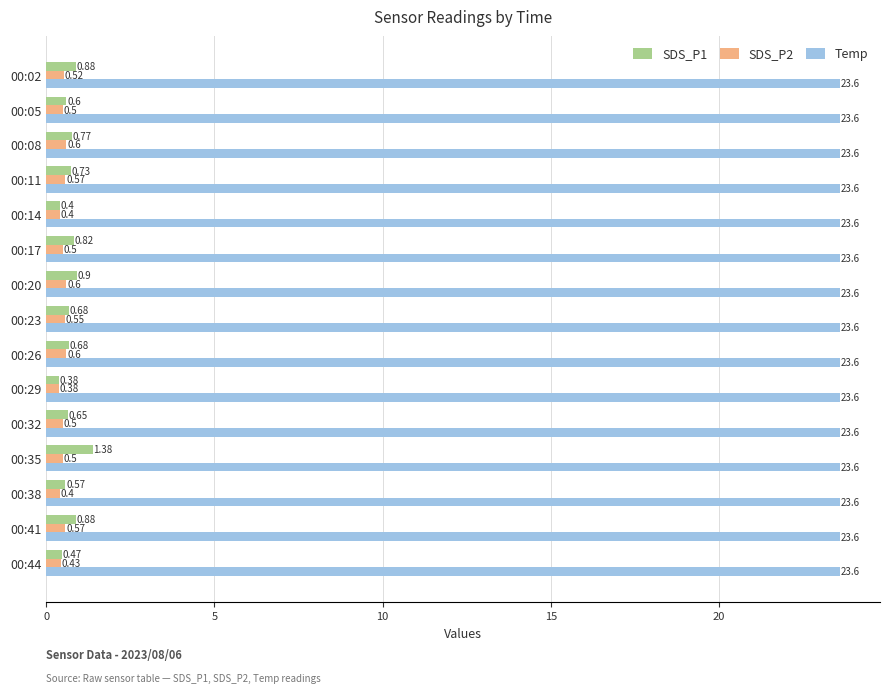

How many categories are shown in the chart?

15